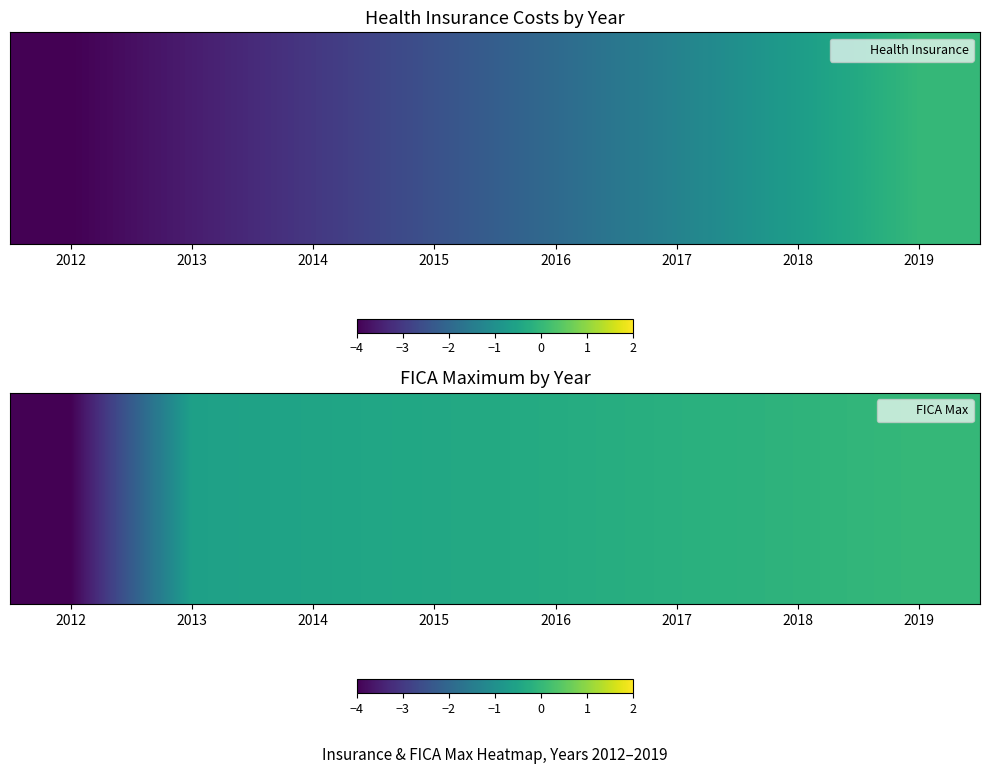

How many categories are shown in the chart?

8